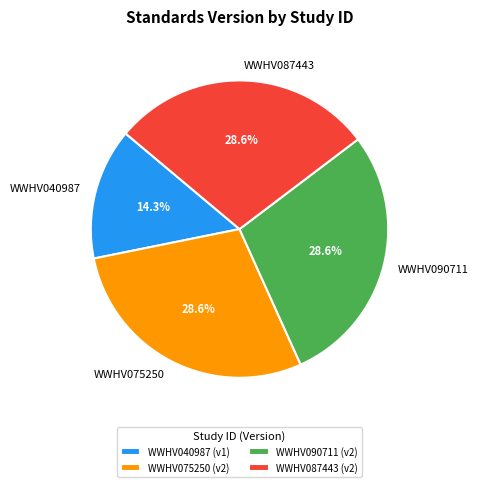

Is there a majority slice in this chart?

No